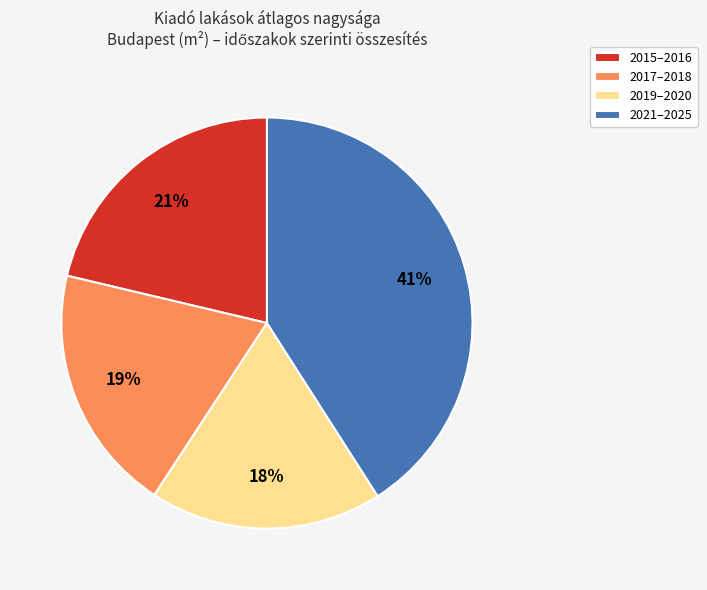

Does 2019–2020 account for over 50% of the chart?

No